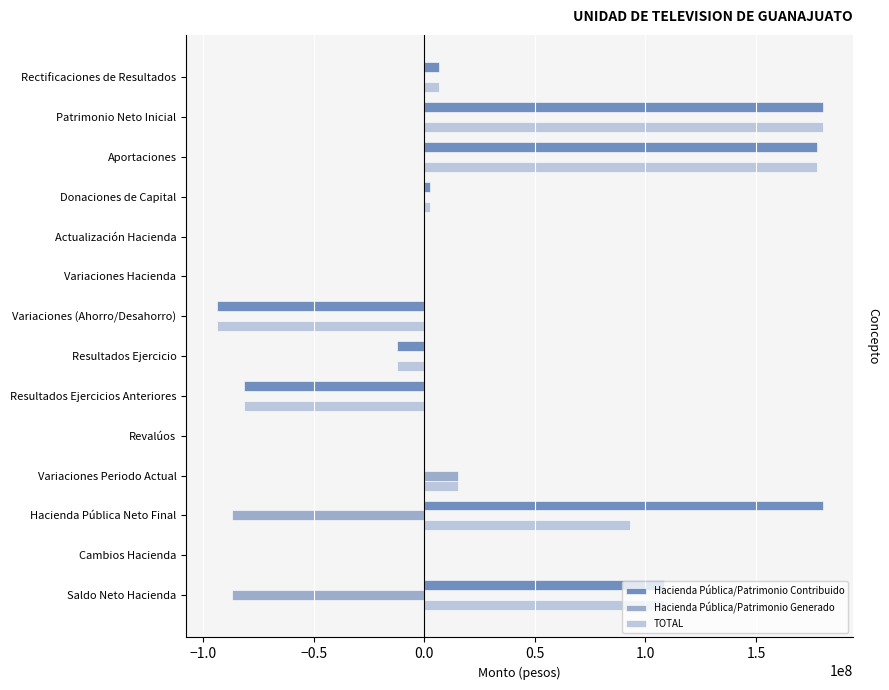

What is the greatest value displayed?

180193943.5